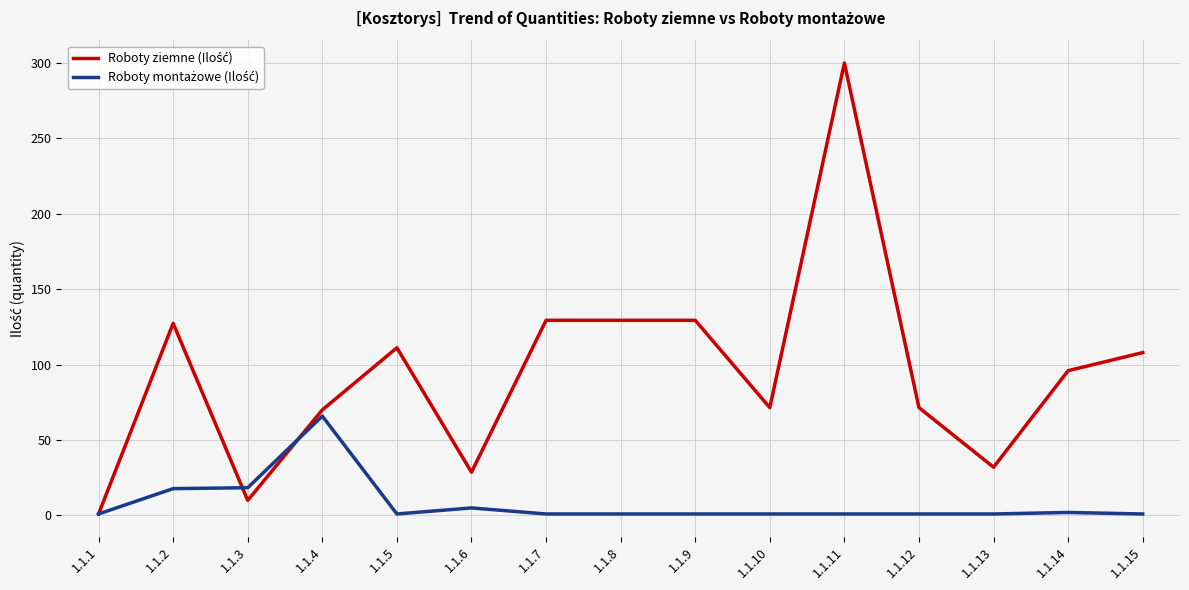

What is the maximum value shown in the chart?

300.0